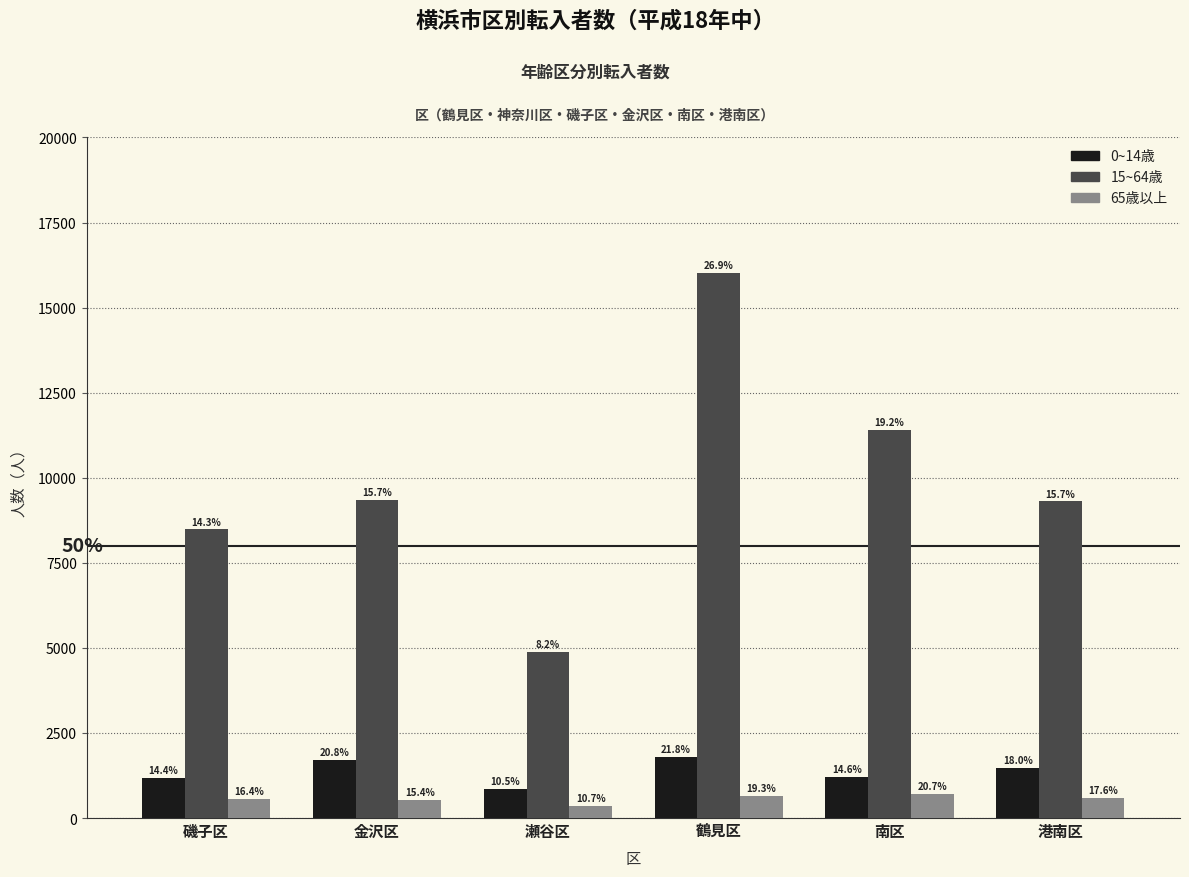

Are the bars grouped side by side (vs. stacked)?

Yes